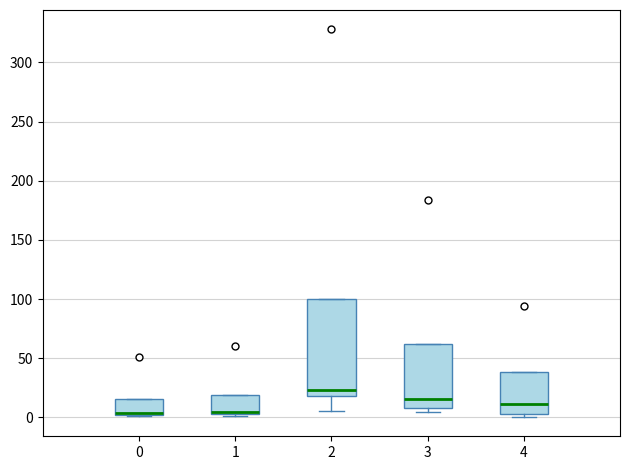

Comparing the boxes themselves (not the whiskers), which one is the tallest?

2